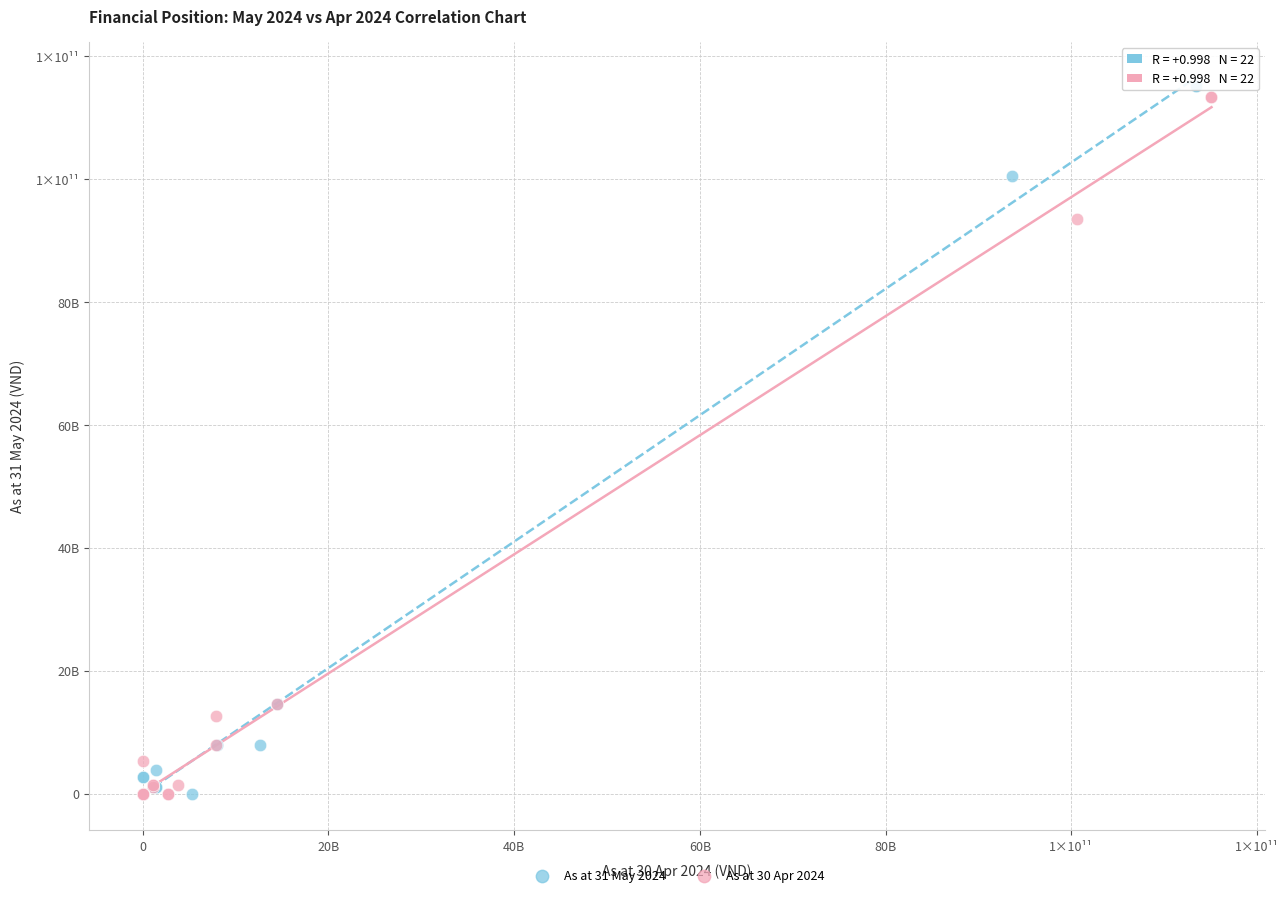

What are all the series names shown in the legend?

As at 31 May 2024, As at 30 Apr 2024